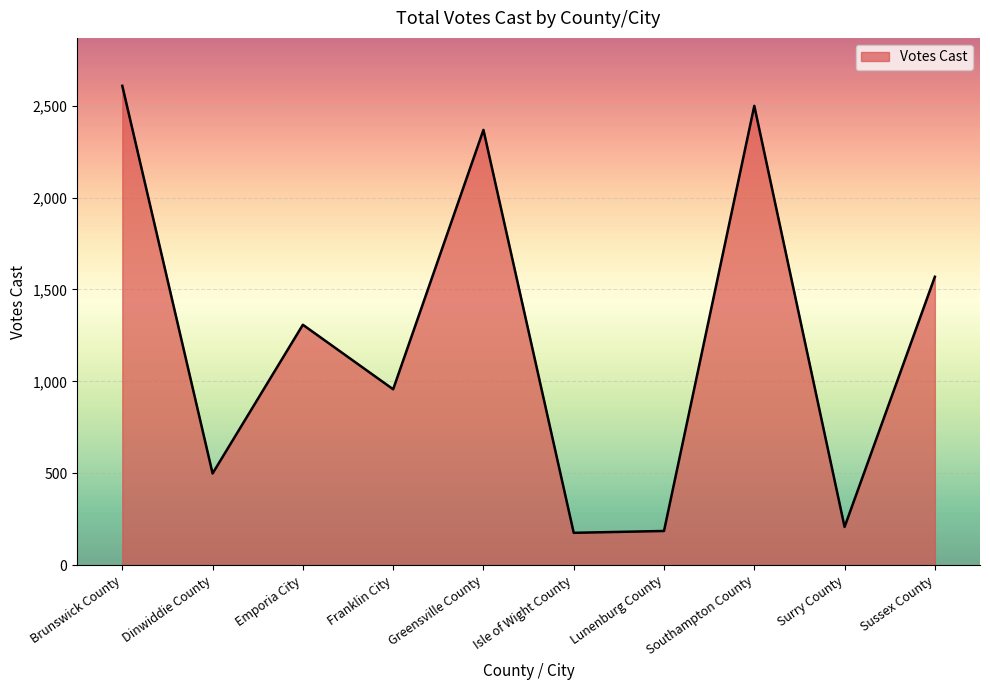

What is the difference between the maximum and second lowest values?

2422